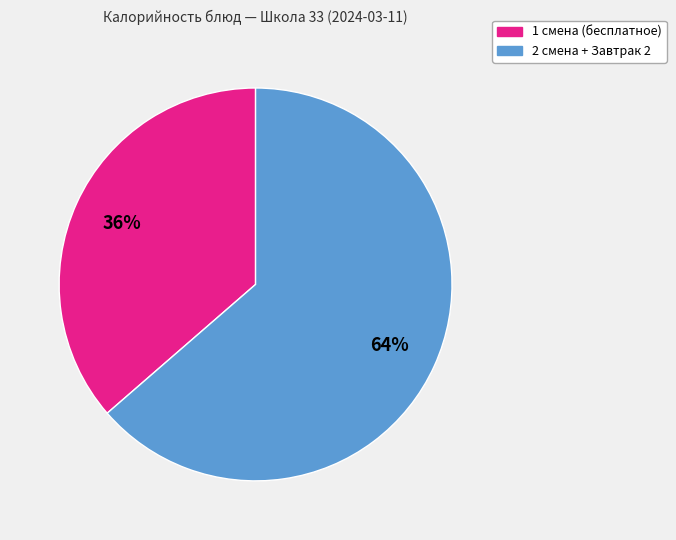

Is there a majority slice in this chart?

Yes